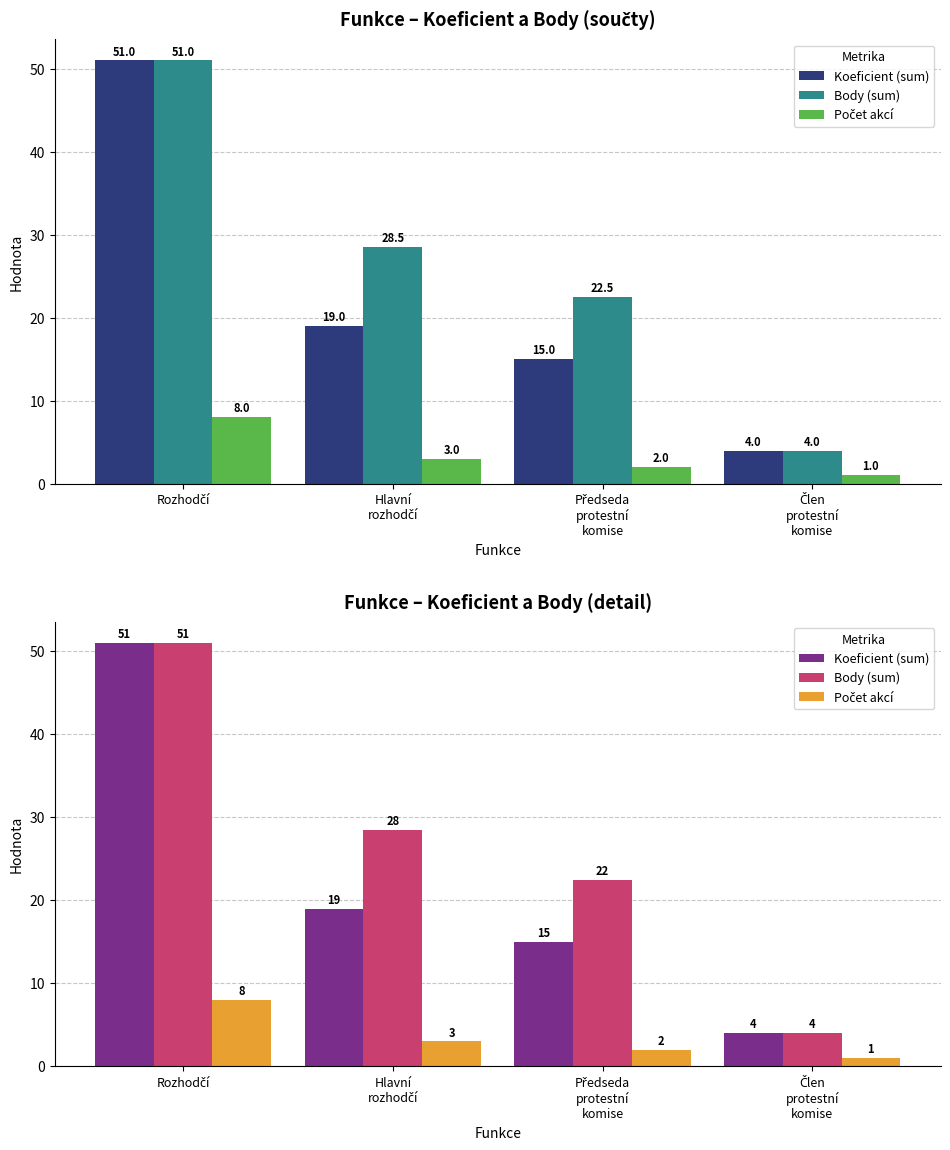

How many series are shown in this chart?

3